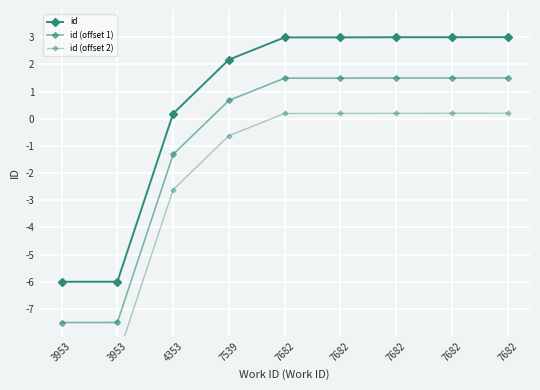

At which category is the sum across all series the highest?

7682